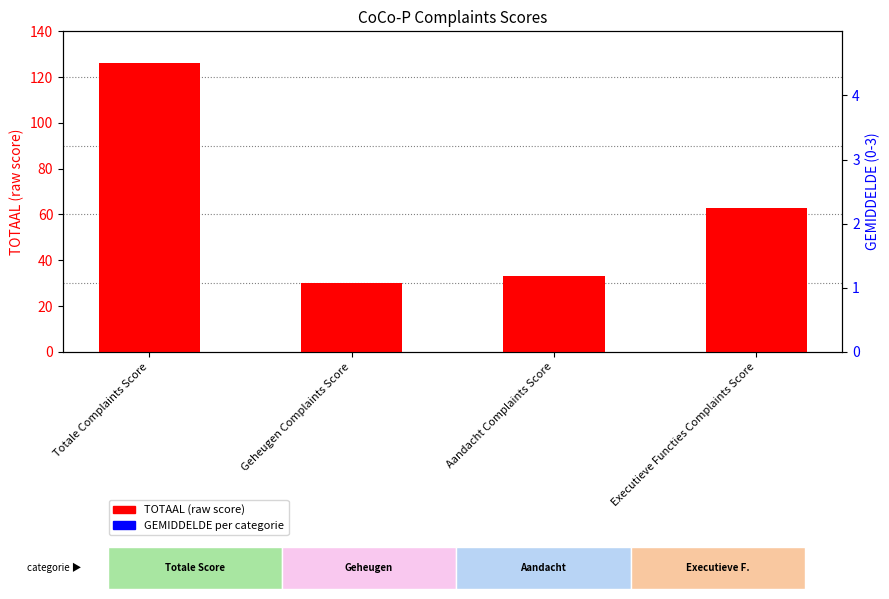

Which series reaches the maximum Y coordinate?

TOTAAL (raw)